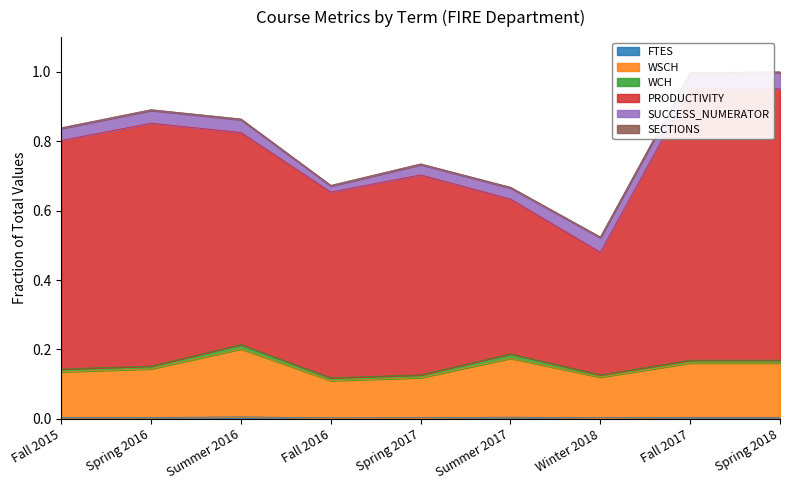

The value of FTES at Winter 2018 is 0.0. True or false?

True